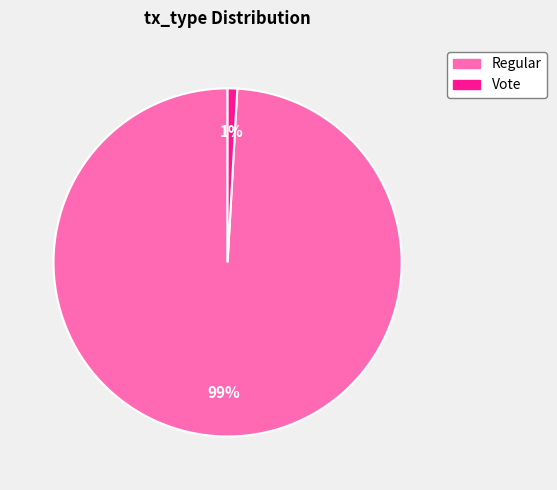

True or false: Regular accounts for 89% of the total.

False